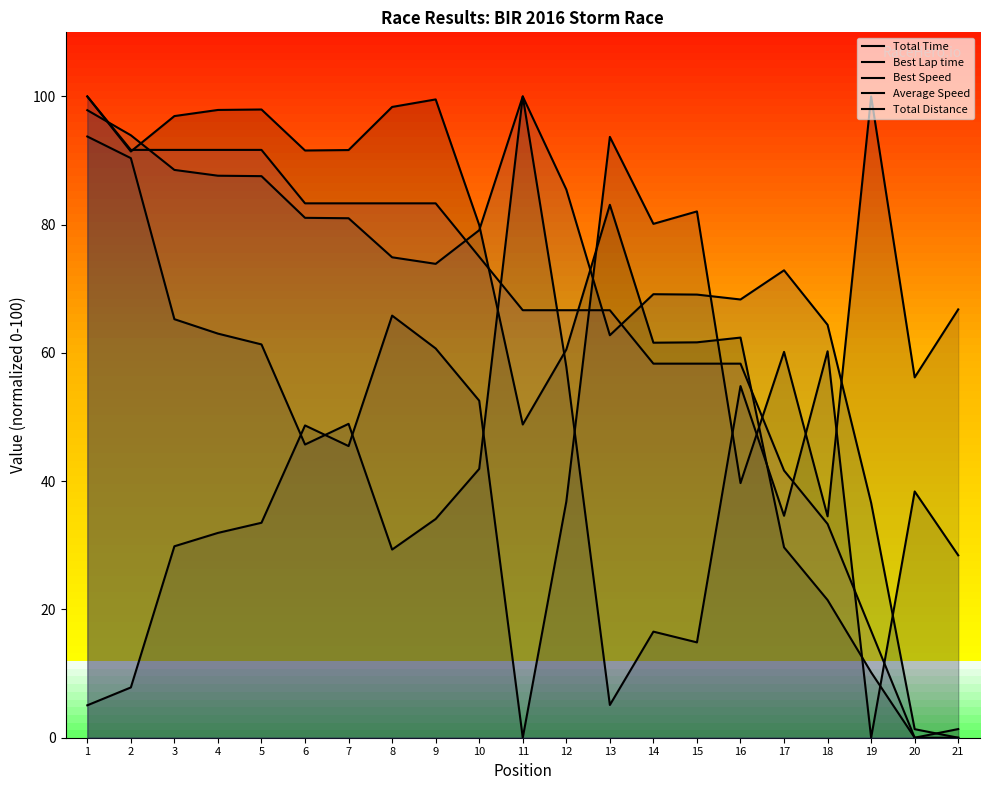

What is the difference between the maximum and second lowest values in the Total Time series?

98.7